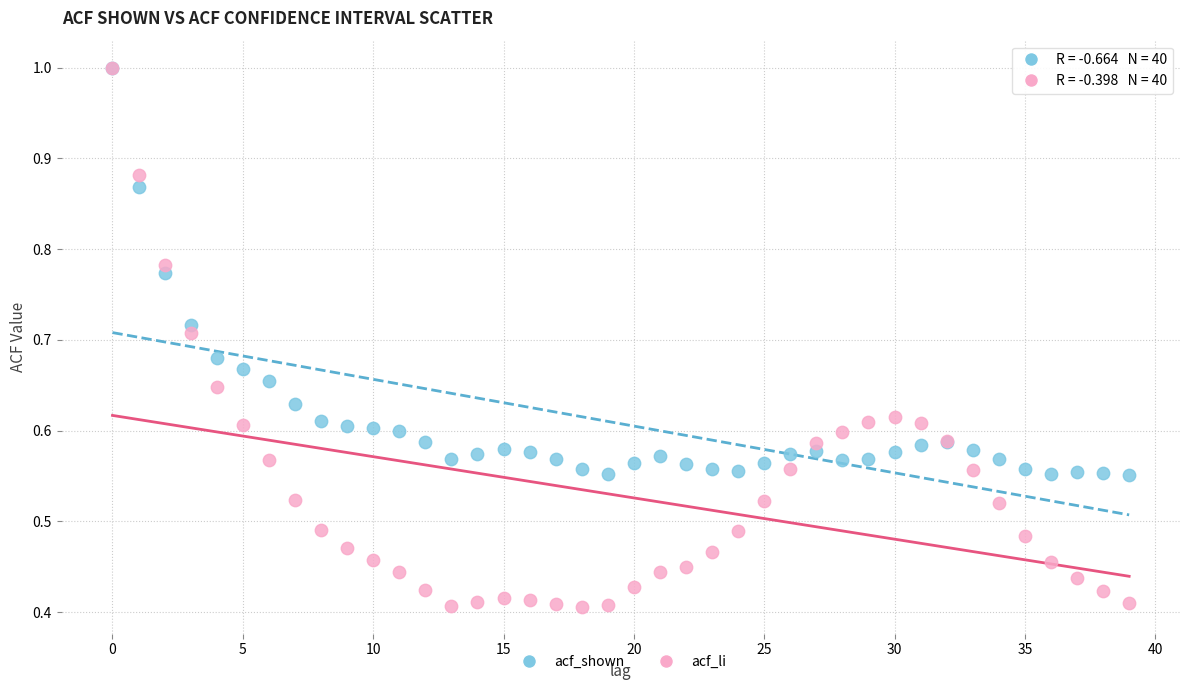

What are all the series names shown in the legend?

acf_shown, acf_li